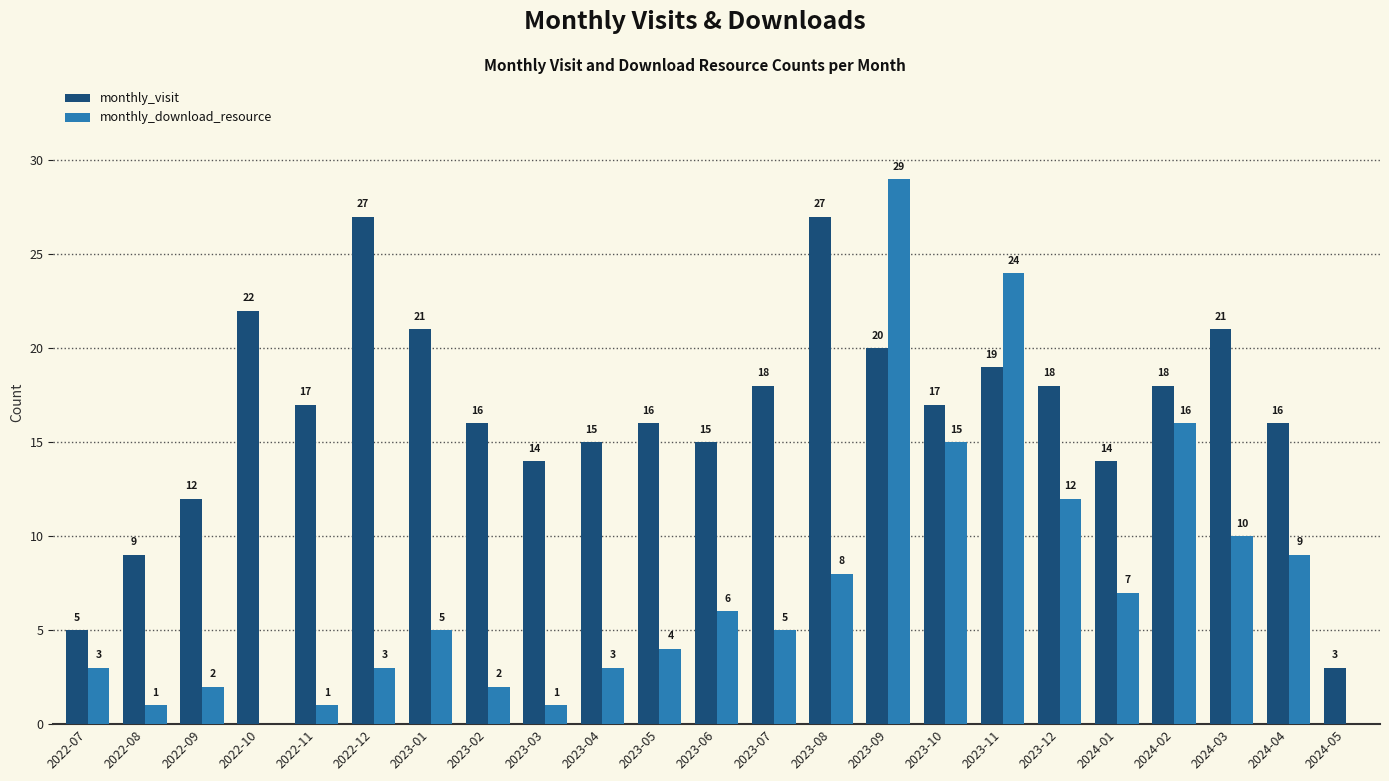

Reading left to right, extract all data points from this chart.

monthly_visit: 2022-07=5	2022-08=9	2022-09=12	2022-10=22	2022-11=17	2022-12=27	2023-01=21	2023-02=16	2023-03=14	2023-04=15	2023-05=16	2023-06=15	2023-07=18	2023-08=27	2023-09=20	2023-10=17	2023-11=19	2023-12=18	2024-01=14	2024-02=18	2024-03=21	2024-04=16	2024-05=3
monthly_download_resource: 2022-07=3	2022-08=1	2022-09=2	2022-10=0	2022-11=1	2022-12=3	2023-01=5	2023-02=2	2023-03=1	2023-04=3	2023-05=4	2023-06=6	2023-07=5	2023-08=8	2023-09=29	2023-10=15	2023-11=24	2023-12=12	2024-01=7	2024-02=16	2024-03=10	2024-04=9	2024-05=0